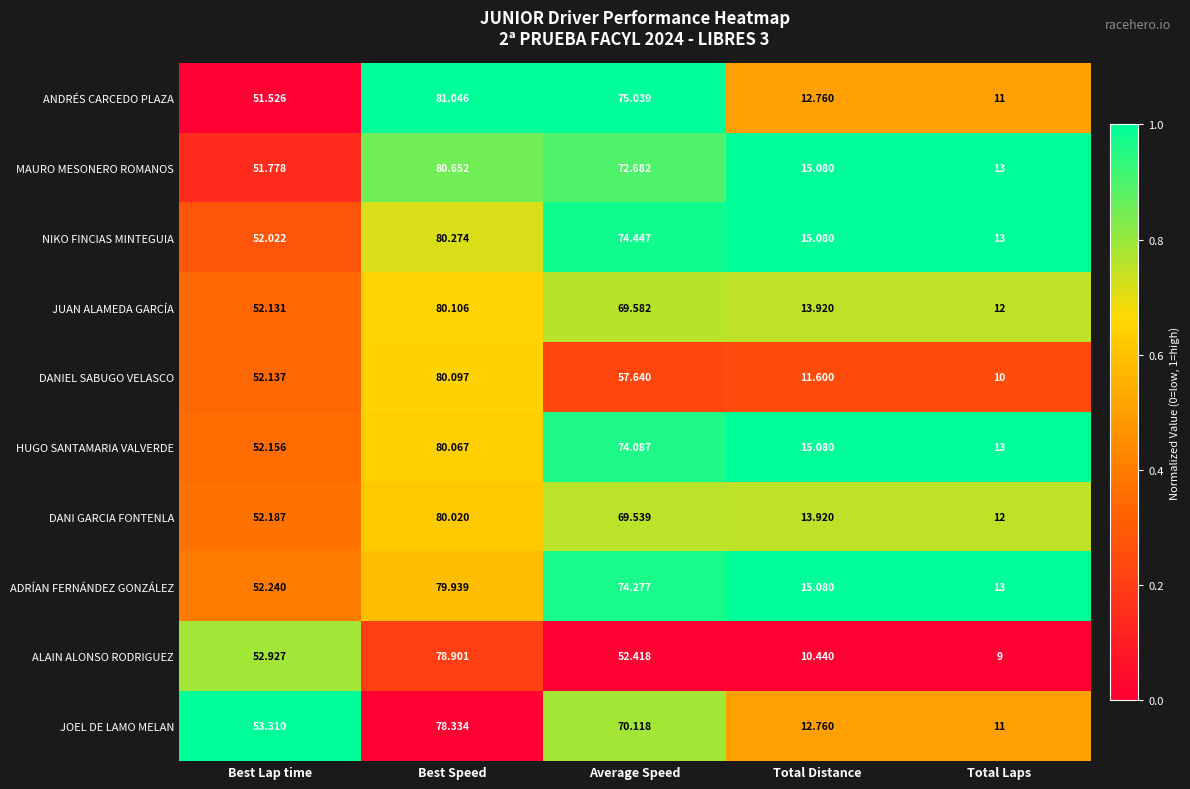

Which series has the largest total across all categories?

NIKO FINCIAS MINTEGUIA